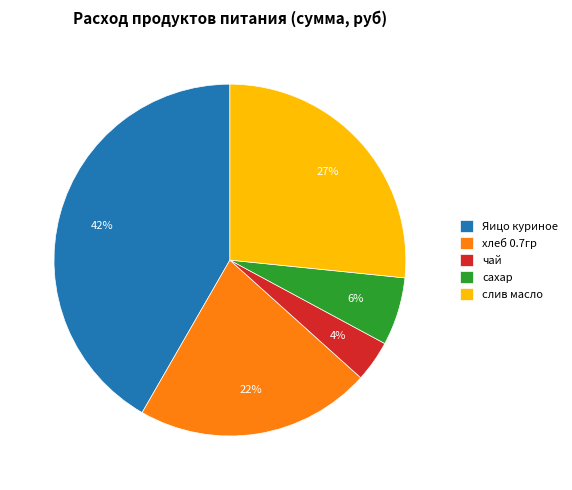

How many segments does this pie chart have?

5